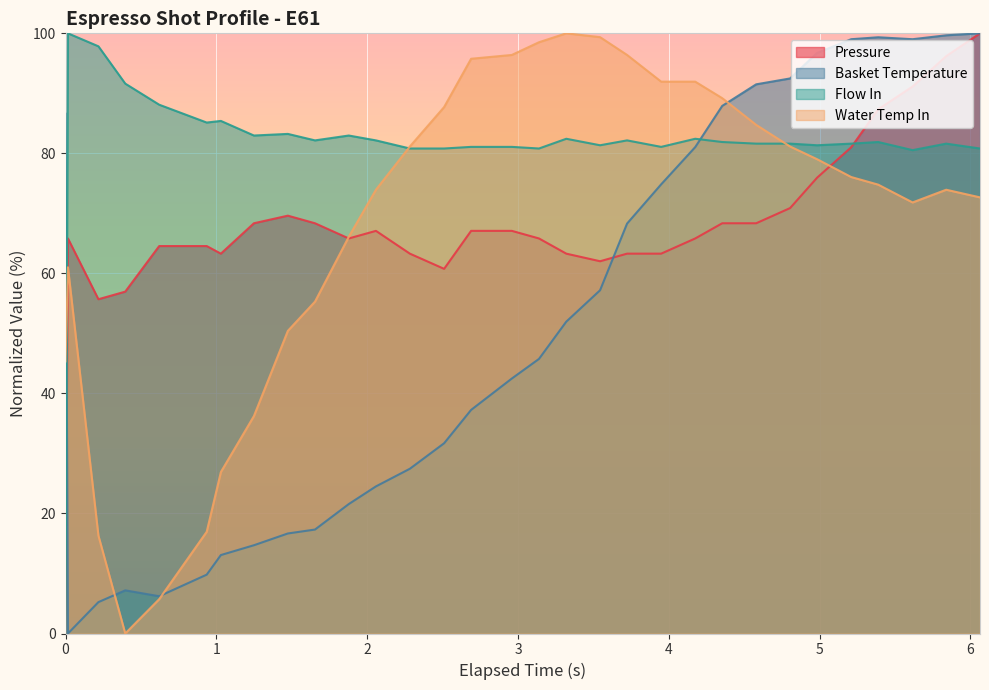

In water_temperature_in, how many points are higher than both neighbors (excluding endpoints)?

3